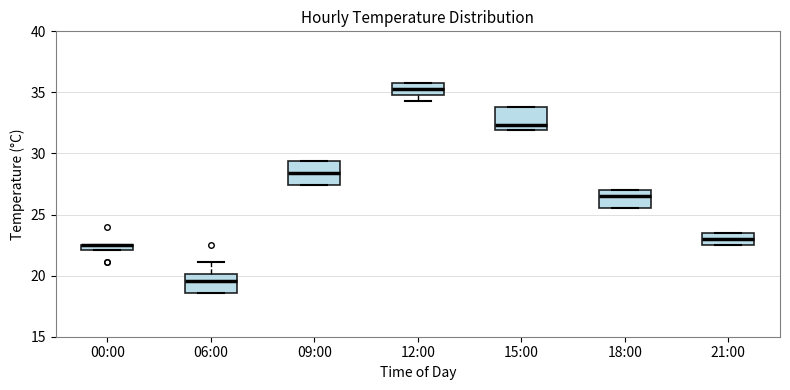

Where is the lower edge of the box for 09:00 on the y-axis? The values are not printed on the chart, so give them approximately, as read against the axis.

27.5